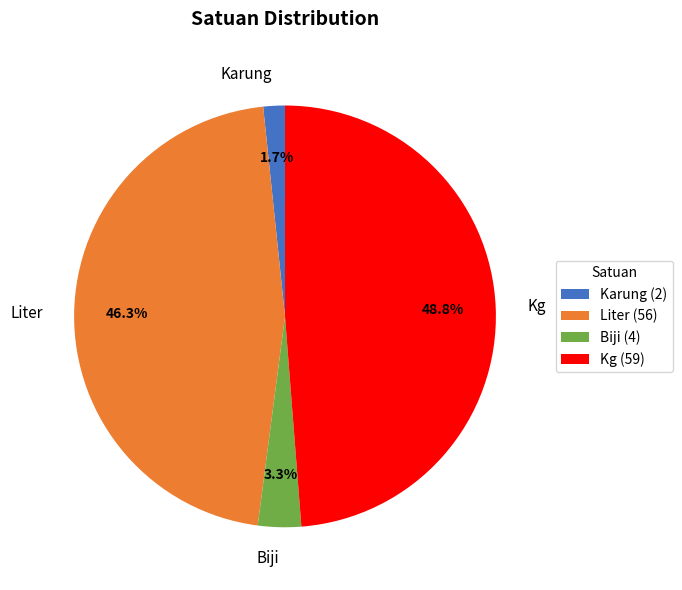

Between Karung and Liter, which is larger?

Liter